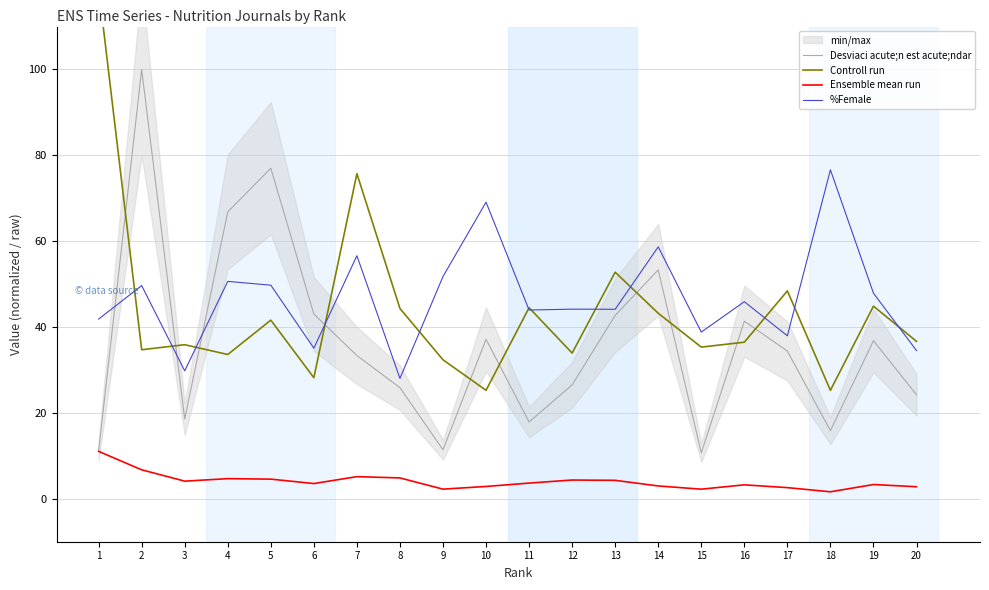

True or false: Ensemble mean run and Controll run cross at least once.

False